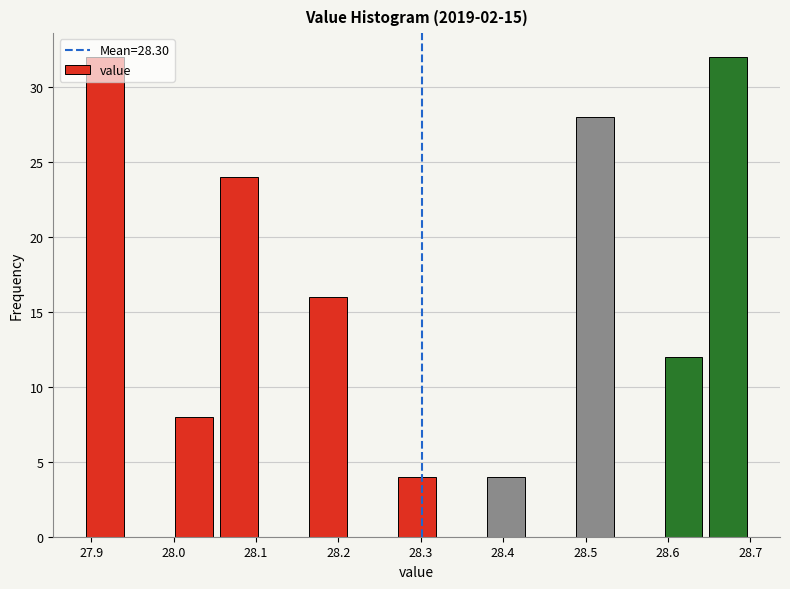

Reading left to right, list every bar in this chart as the range it spans on the x-axis followed by its height. Neither the bar edges nor the heights are printed on the chart, so give them approximately, as read against the axes.

27.890 to 27.944: 32
27.944 to 27.998: 0
27.998 to 28.052: 8
28.052 to 28.106: 24
28.106 to 28.160: 0
28.160 to 28.214: 16
28.214 to 28.268: 0
28.268 to 28.322: 4
28.322 to 28.376: 0
28.376 to 28.430: 4
28.430 to 28.484: 0
28.484 to 28.538: 28
28.538 to 28.592: 0
28.592 to 28.646: 12
28.646 to 28.700: 32